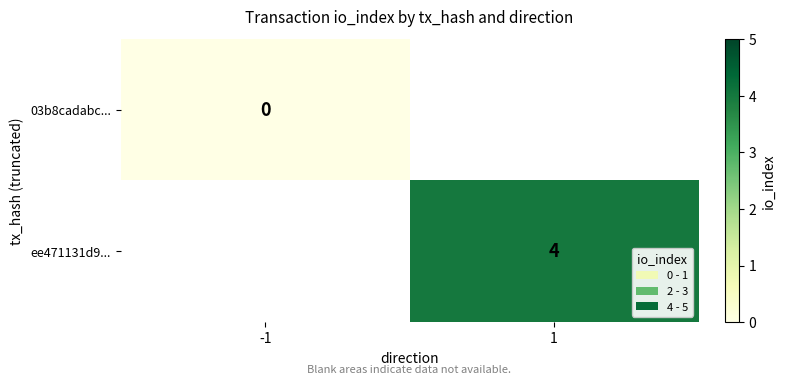

The ee471131d9... series shows 7 at 1. True or false?

False